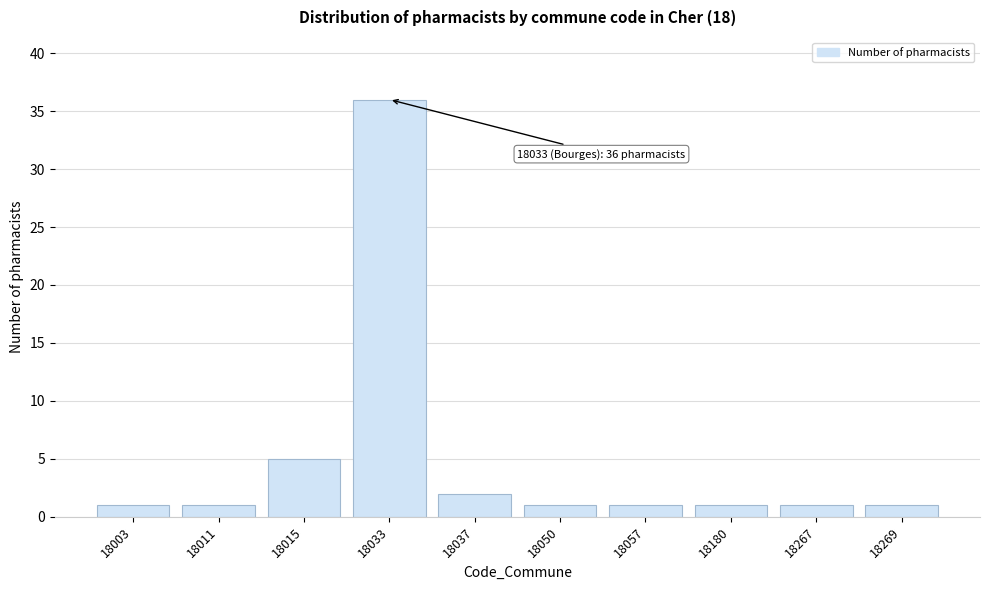

Reading left to right, list all the values displayed in this chart.

18003=1	18011=1	18015=5	18033=36	18037=2	18050=1	18057=1	18180=1	18267=1	18269=1